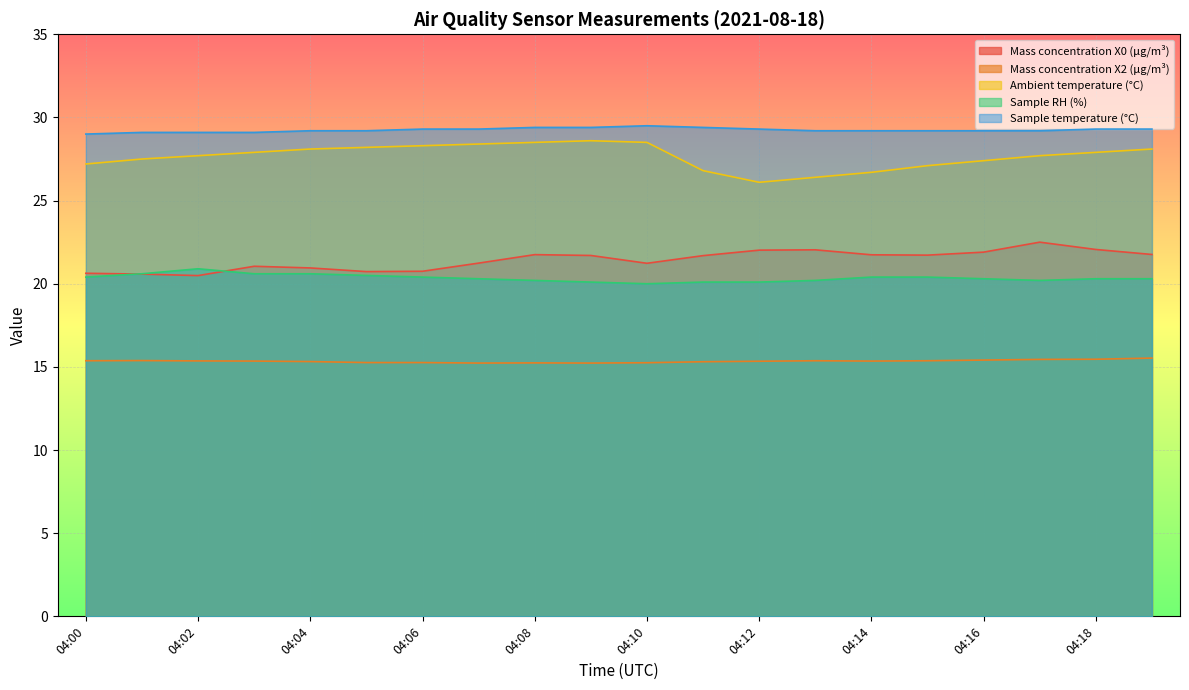

Between 04:09 and 04:14, which series saw the biggest shift?

Ambient temperature (°C)